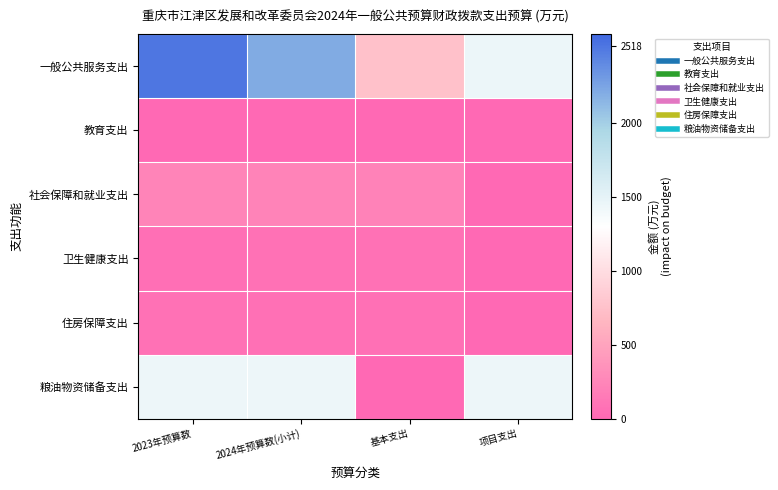

Which series has the largest total across all categories?

一般公共服务支出